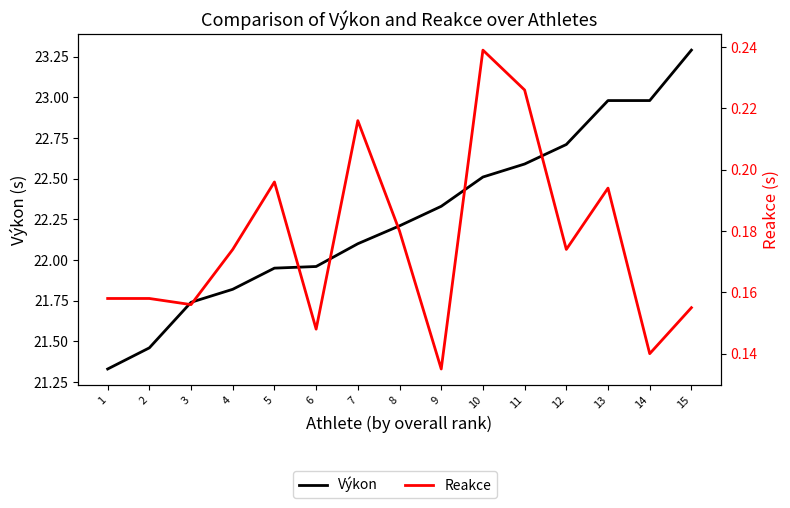

Read the Výkon value at 14.

23.0